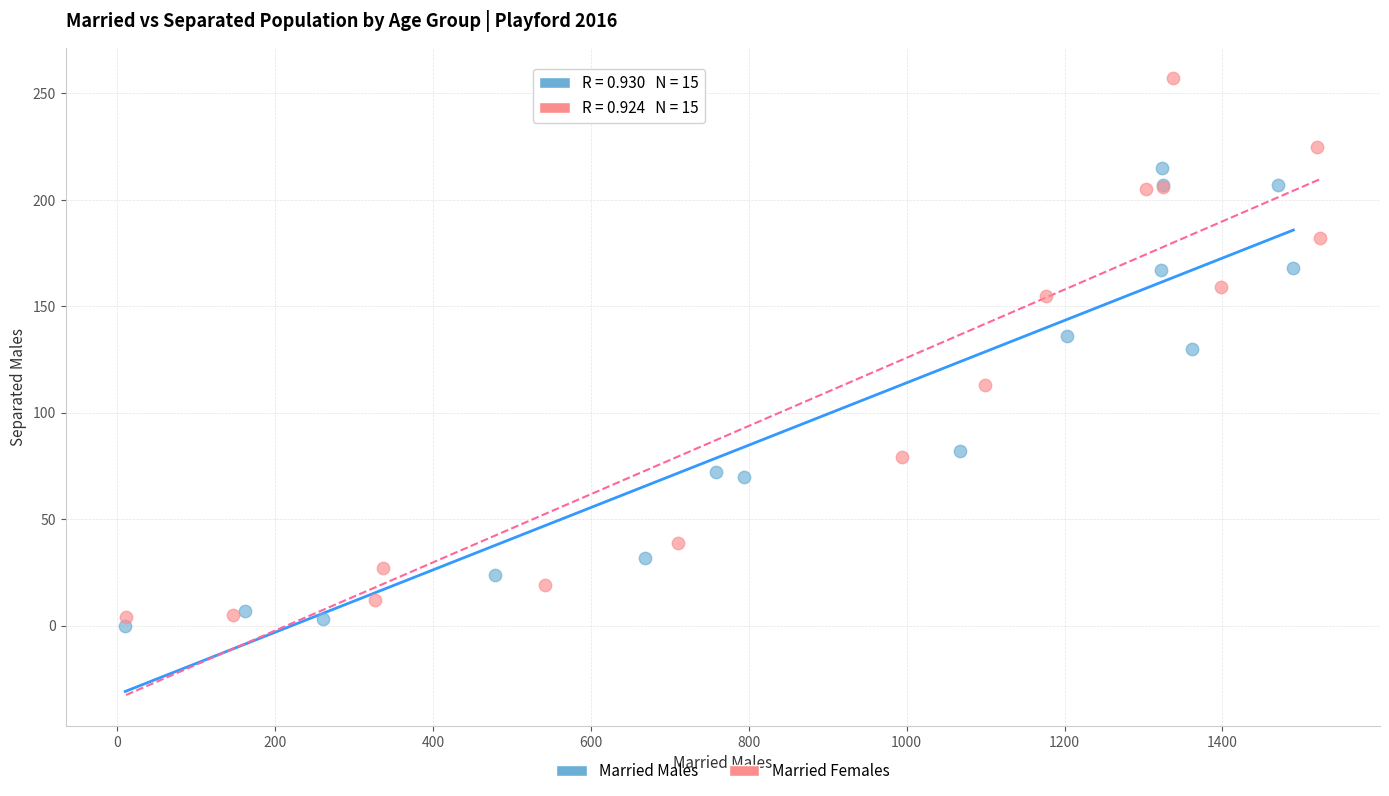

Which series contains the highest Y value?

Married Females